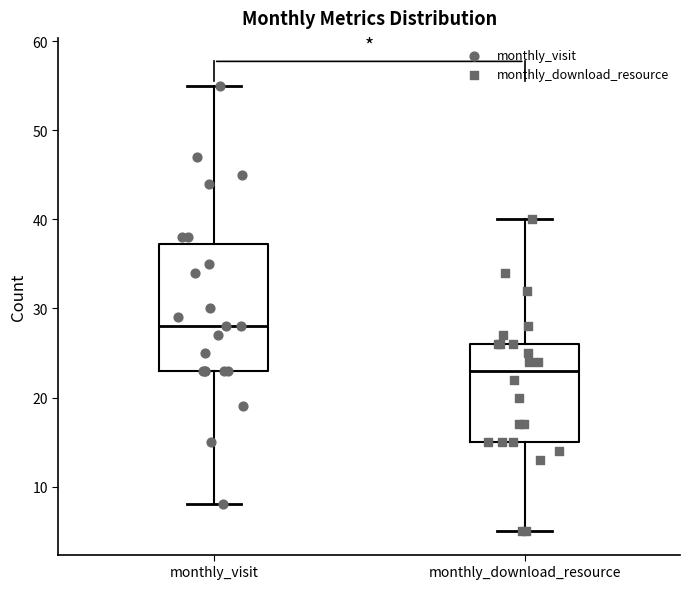

Reading left to right, transcribe this box plot: for each box, give where its median line is, the range the box spans, and where its two whiskers end, as read against the y-axis. The values are not printed on the chart, so give them approximately, as read against the axis.

monthly_visit: median 28, box 23 to 37, whiskers 8 to 55
monthly_download_resource: median 23, box 15 to 26, whiskers 5 to 40